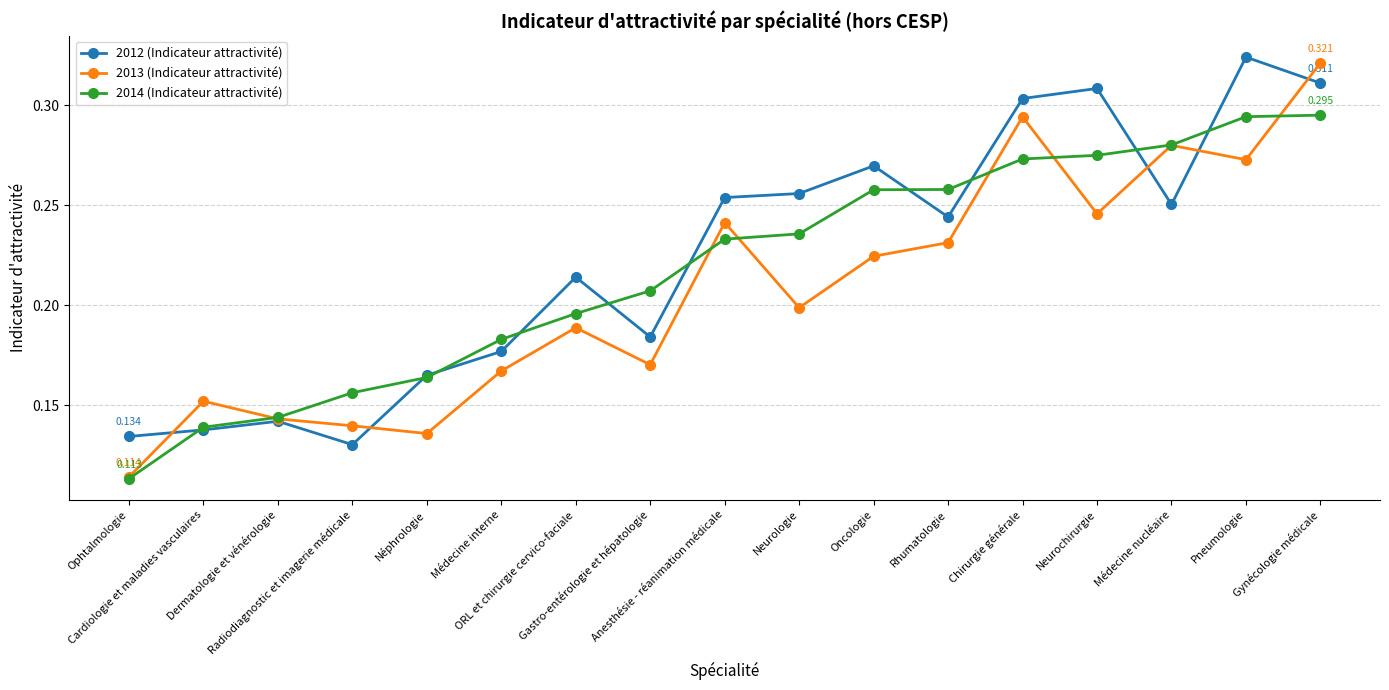

True or false: 2013 (Indicateur attractivité) has more than 1 points higher than both neighbors.

True